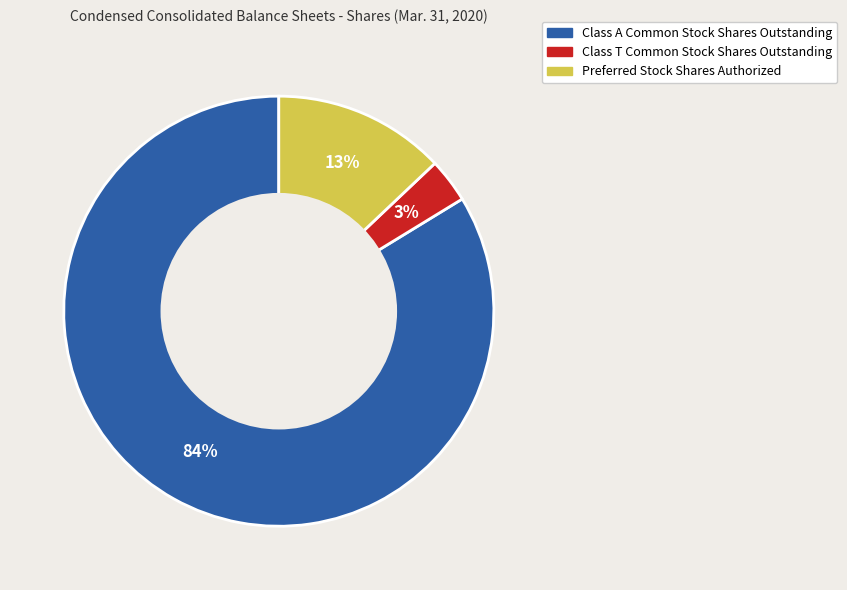

To the nearest percent, what is the combined percentage of Class T Common Stock Shares Outstanding and Preferred Stock Shares Authorized?

16%